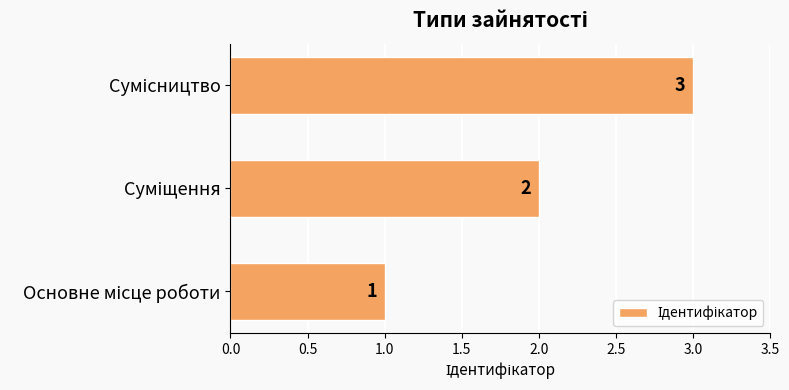

What is the sum of all values?

6